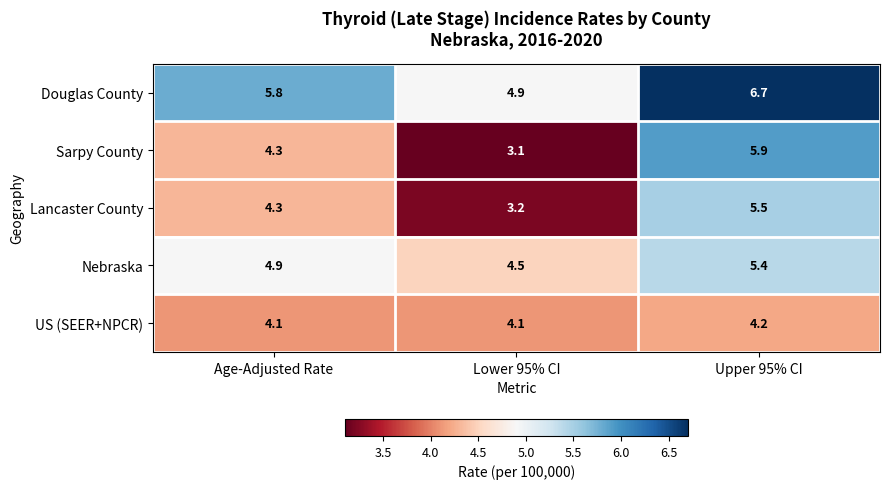

What is the spread (max minus min) of values at Age-Adjusted Rate?

1.7